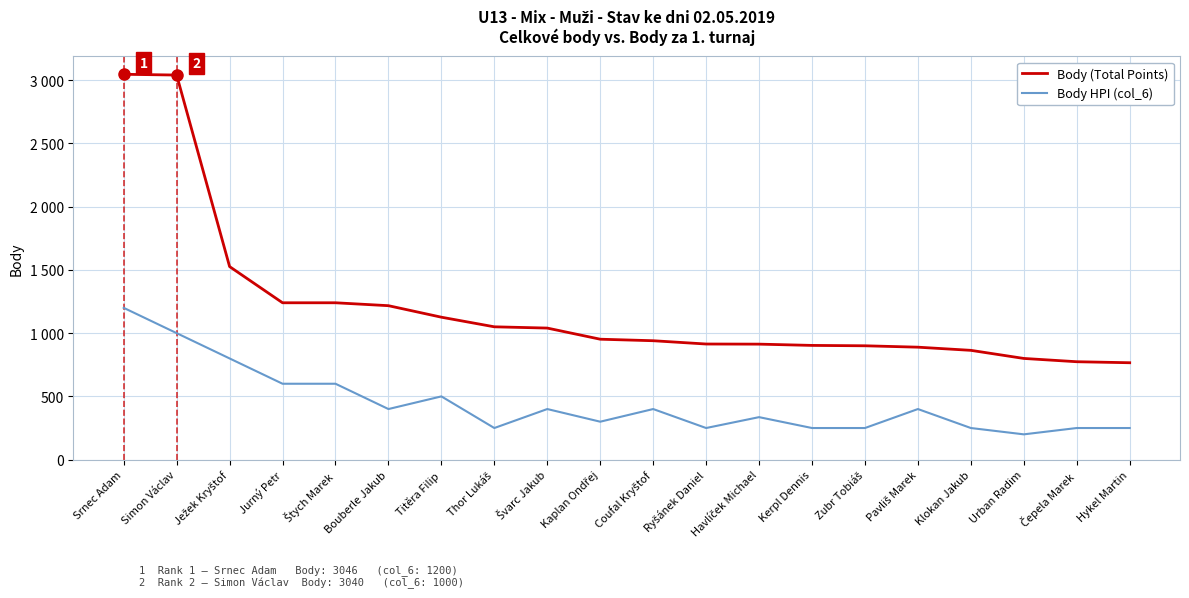

List the series in order of their overall mean, lowest first.

Body HPI (col_6), Body (Total Points)